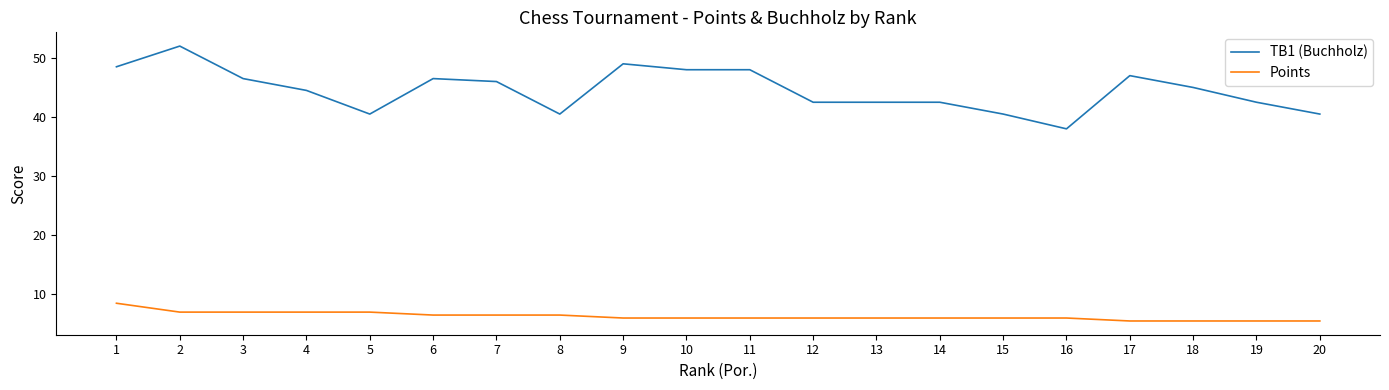

What is the difference between the second highest and second lowest values in the TB1 (Buchholz) series?

8.5